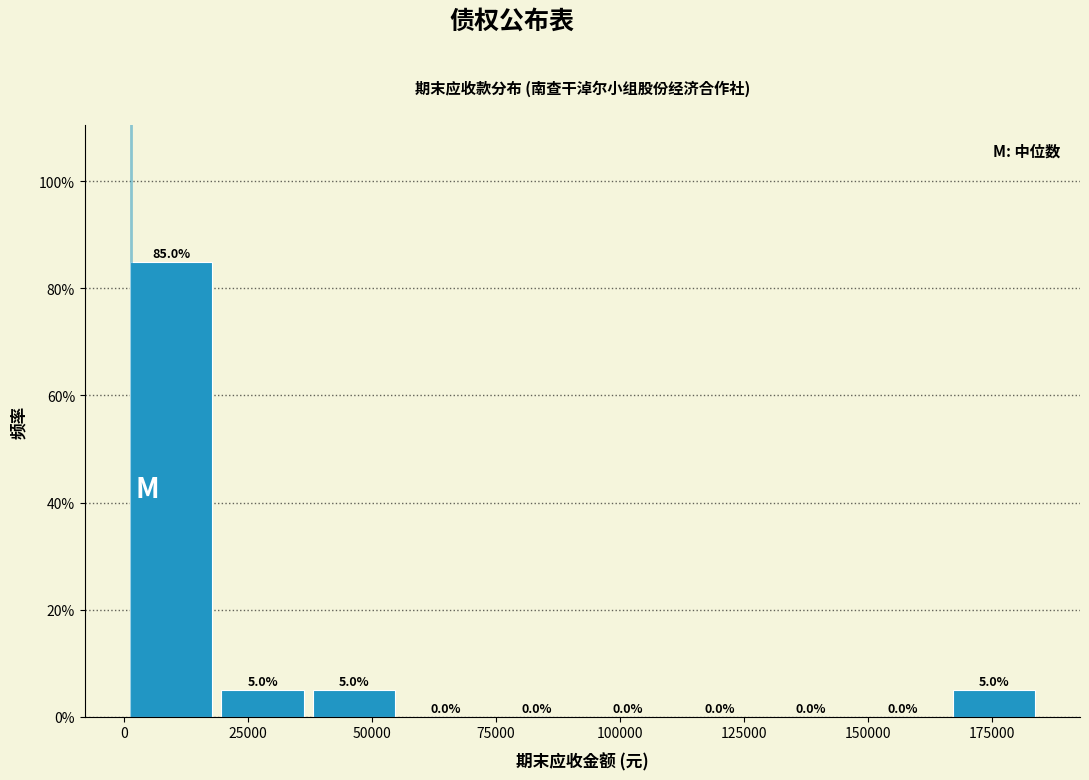

Read against the x-axis, roughly where is the centre of the tallest bar?

10000